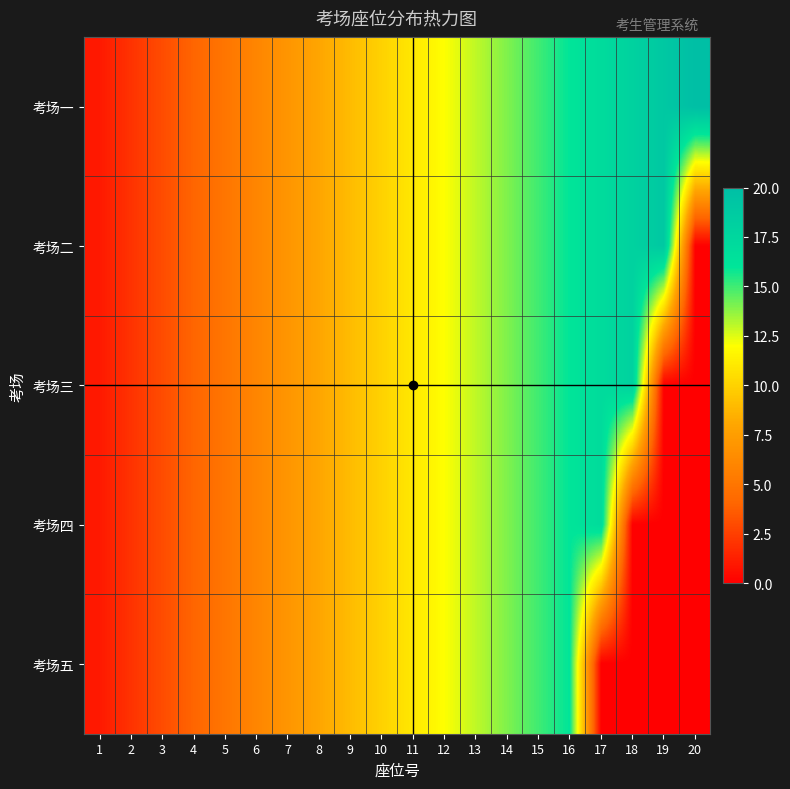

At how many categories does at least one series exceed 3?

17